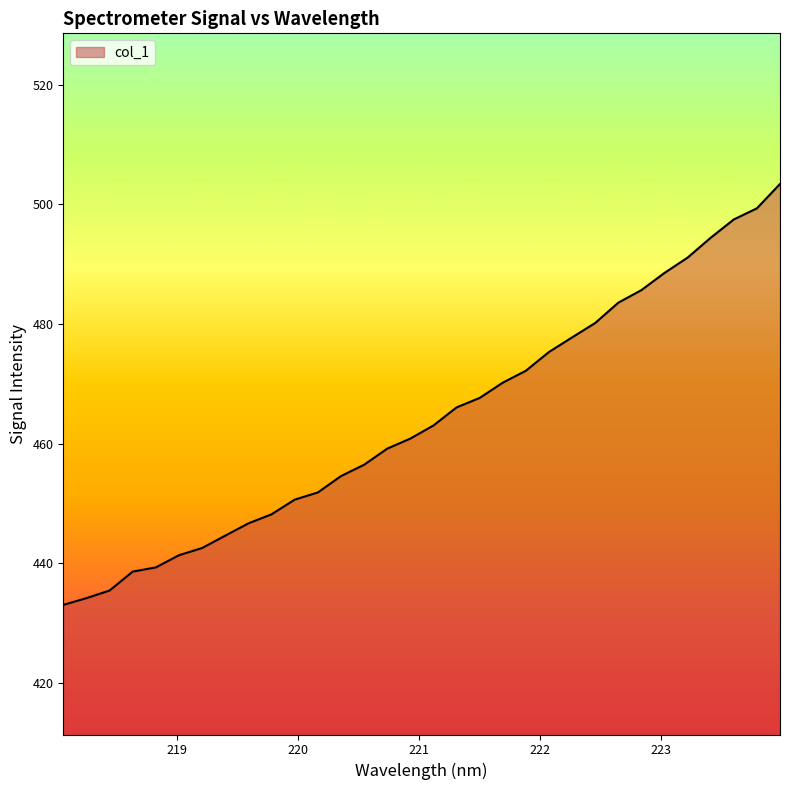

Reading left to right, extract all data points from this chart.

433.1	434.2	435.5	438.6	439.3	441.4	442.6	444.6	446.7	448.2	450.6	451.8	454.6	456.5	459.2	460.8	463.0	466.1	467.6	470.2	472.2	475.3	477.8	480.2	483.6	485.7	488.5	491.1	494.4	497.5	499.3	503.4